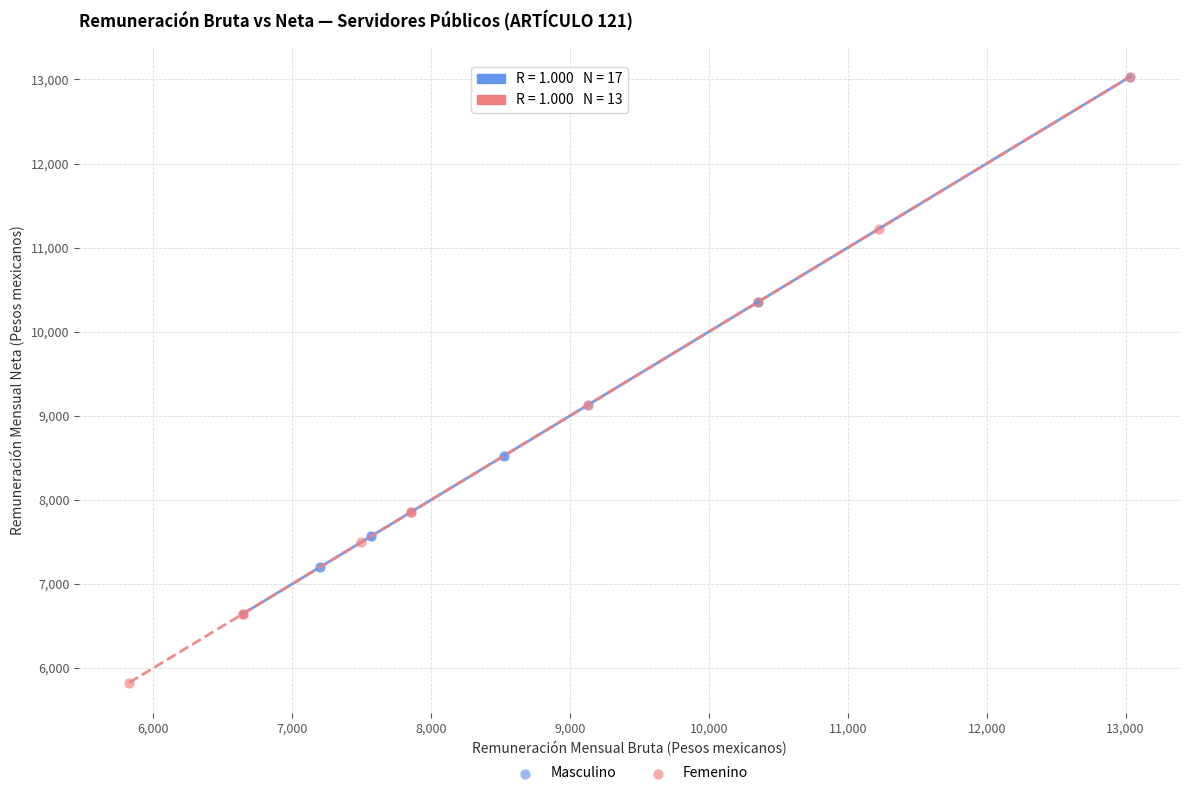

Which series reaches the minimum Y coordinate?

Femenino